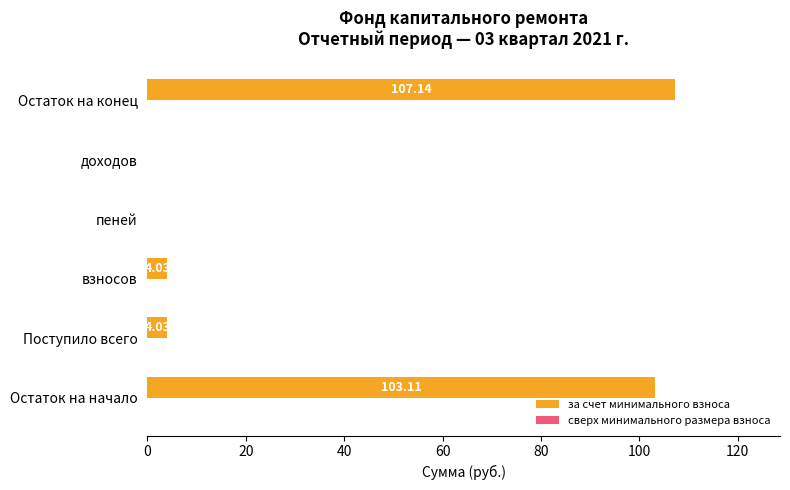

Which has a higher value, доходов or взносов?

взносов